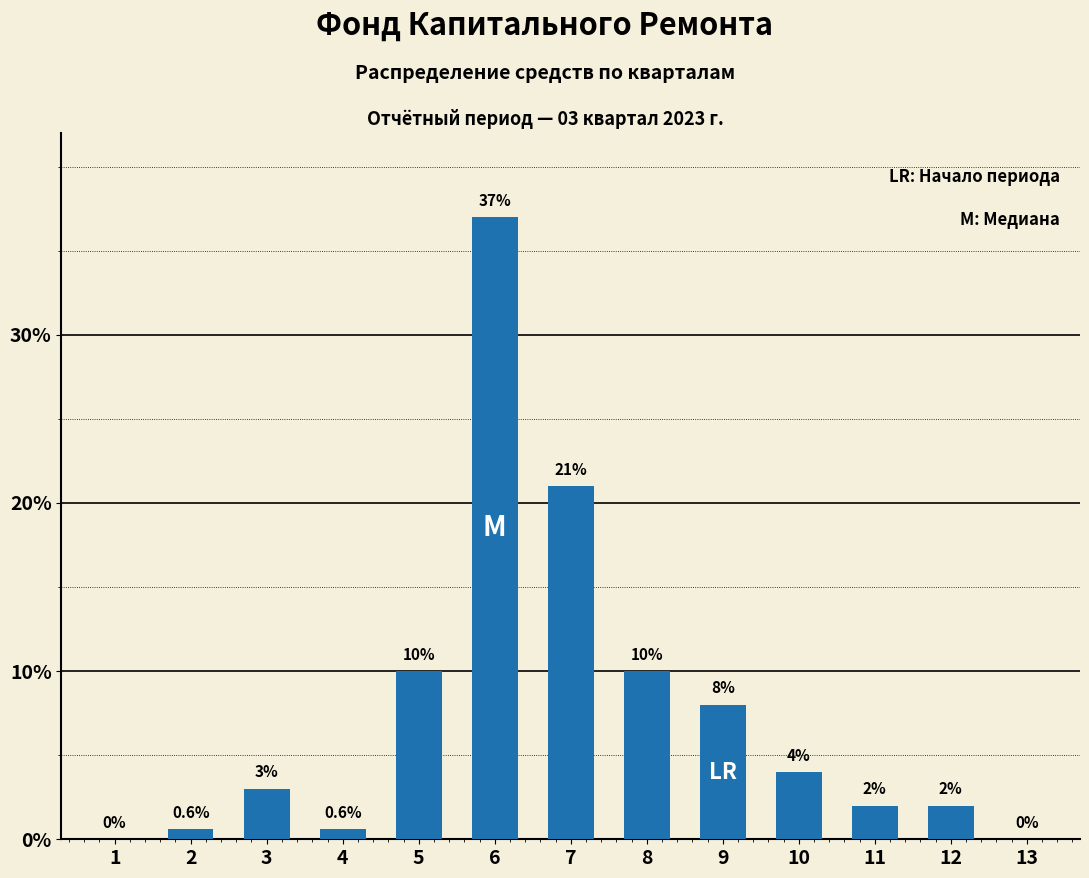

Reading left to right, list all the values displayed in this chart.

1=0.0	2=0.6	3=3.0	4=0.6	5=10.0	6=37.0	7=21.0	8=10.0	9=8.0	10=4.0	11=2.0	12=2.0	13=0.0